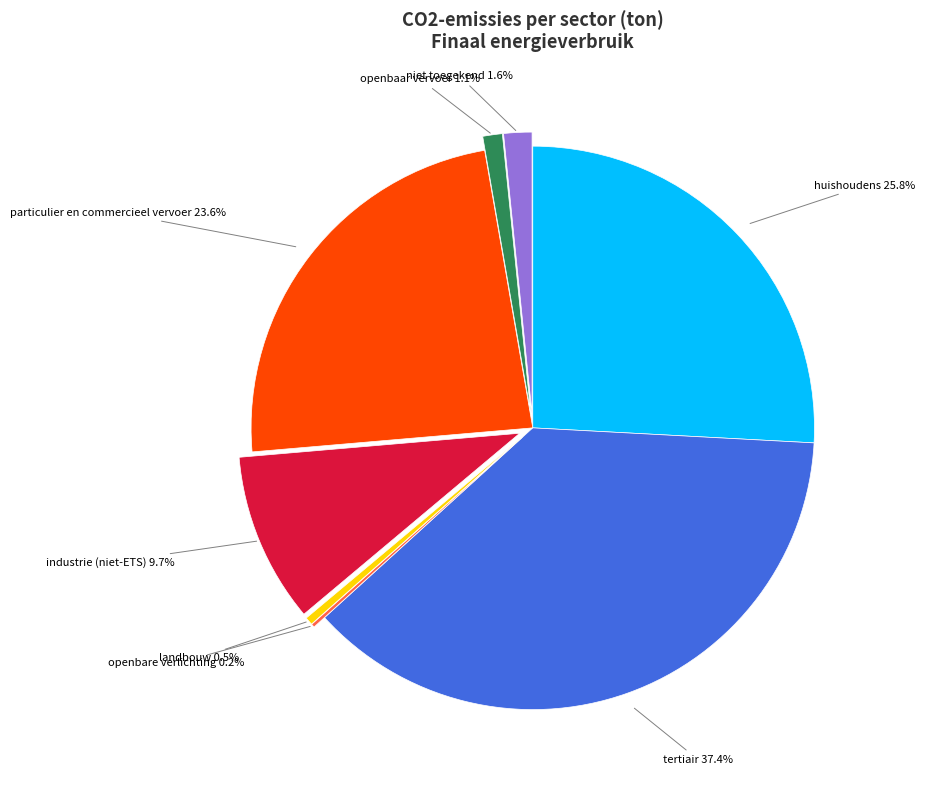

Does any single category account for the majority?

No